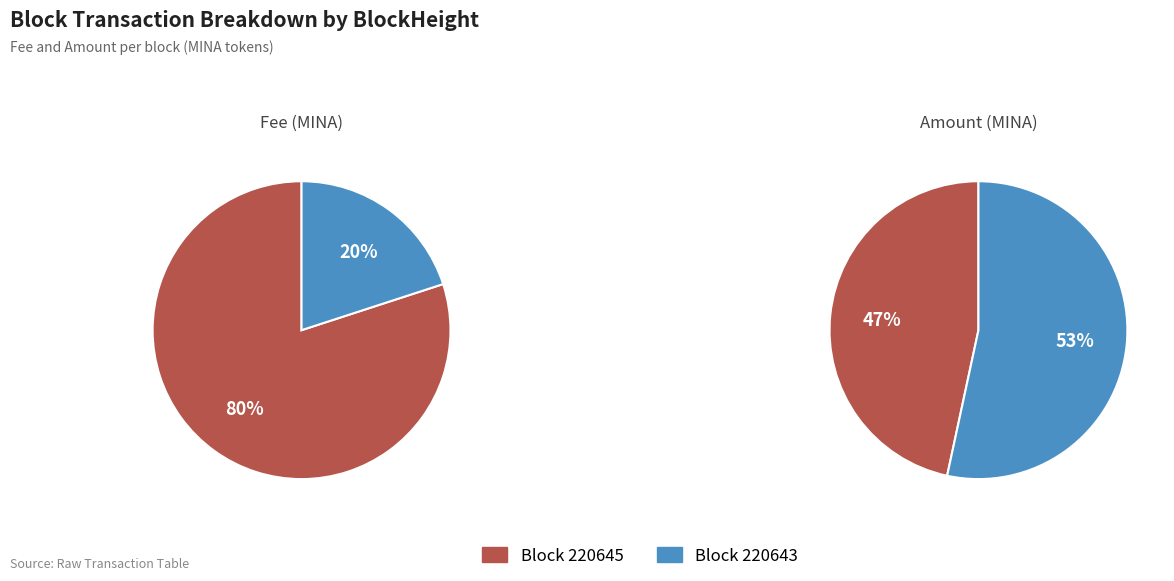

Rank the categories by Amount value from highest to lowest.

220643, 220645